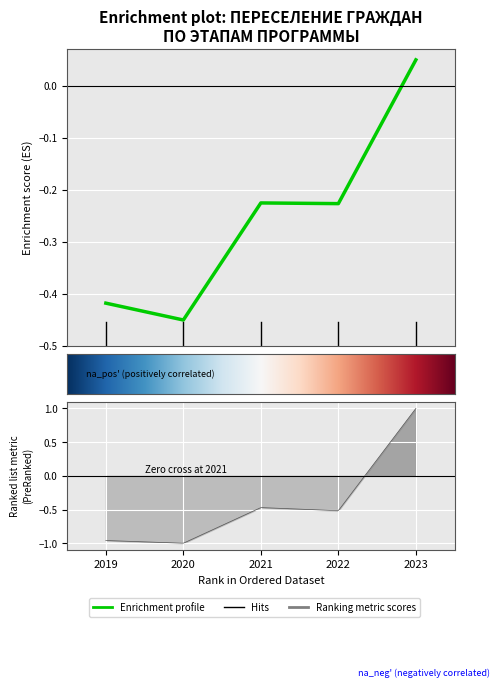

Where does the data first go above 0?

2023